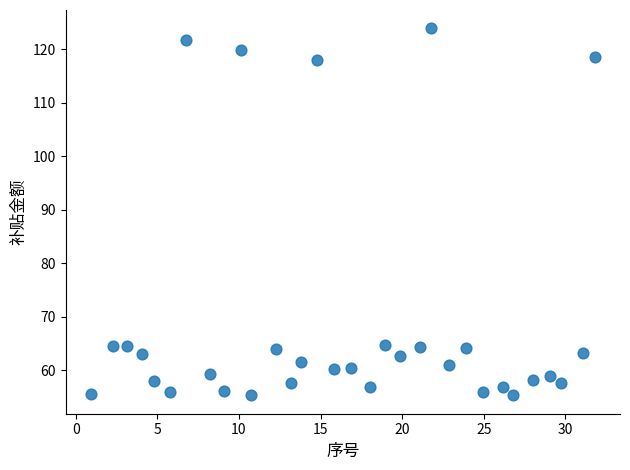

What is the range of Y values (max minus min)?

68.6